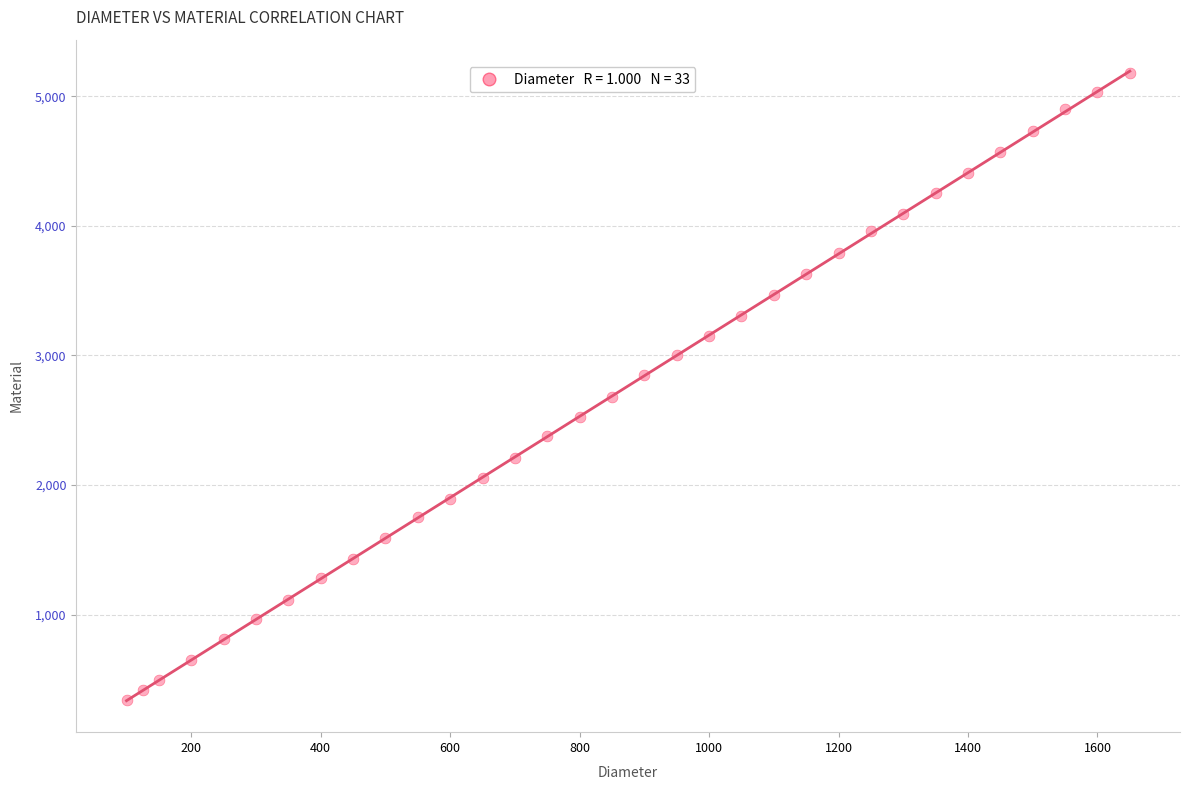

What is the range of X values (max minus min)?

1550